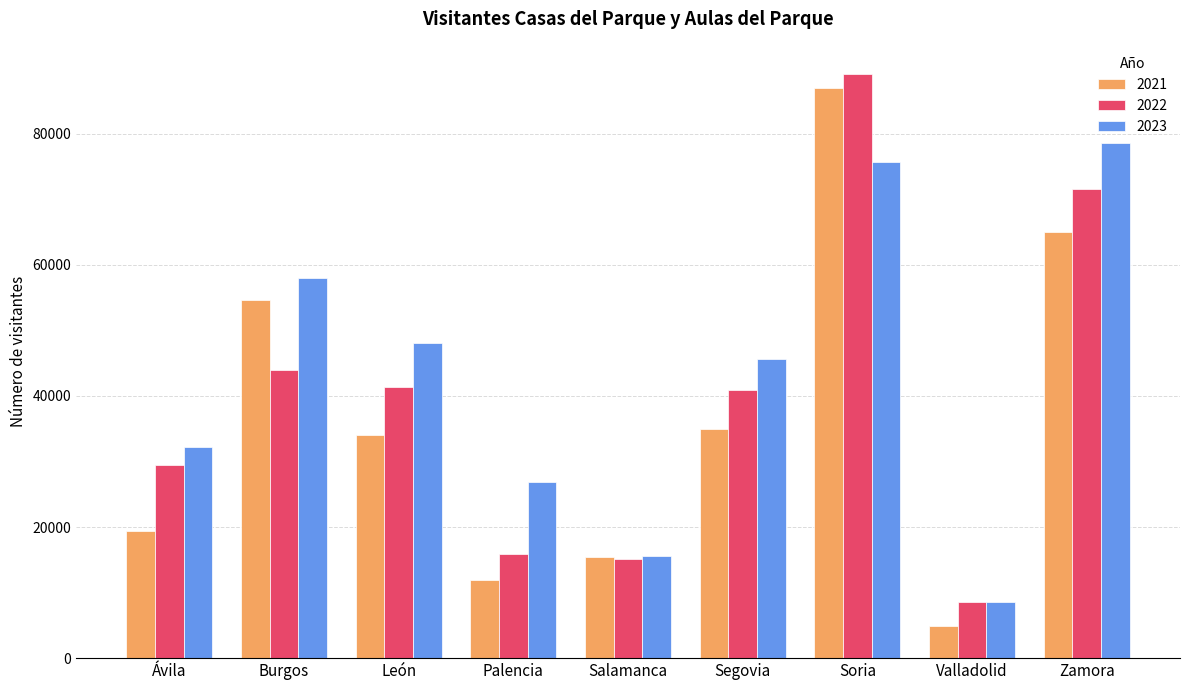

The 2021 series shows 11942 at Palencia. True or false?

True